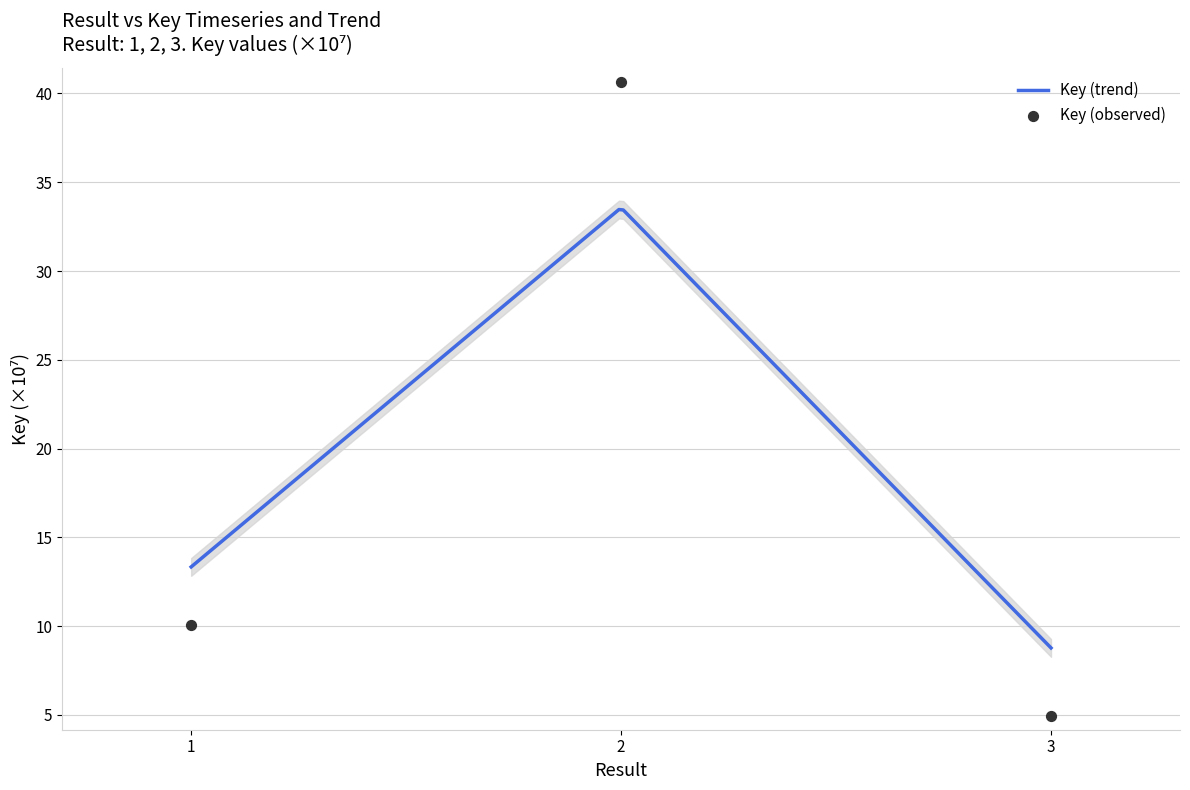

Approximately how many times larger is the value at 3 compared to 1?

0.5